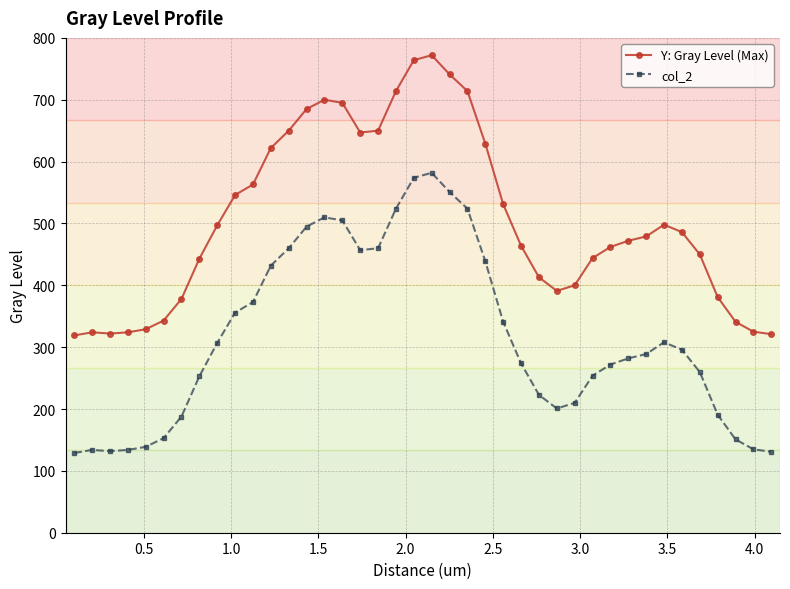

Is this an area chart (filled region under the line)?

No